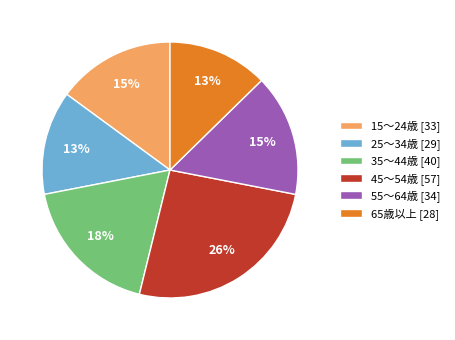

Is it true that 25～34歳 is 13% of the pie?

True